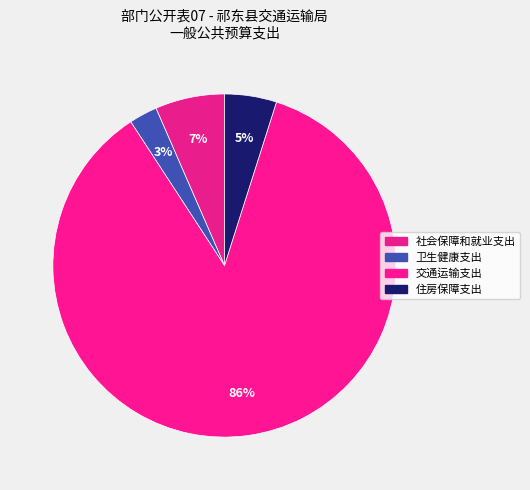

Is it true that 住房保障支出 is 5% of the pie?

True